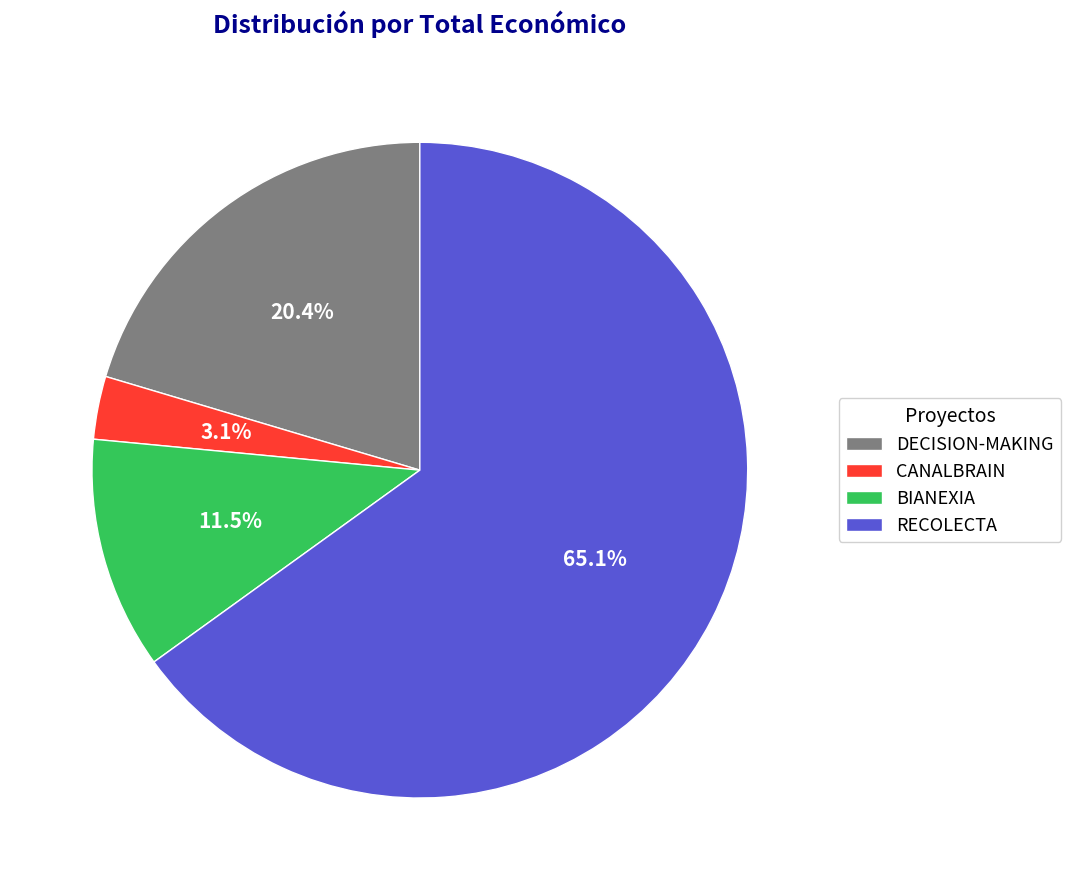

Approximately how many times larger is the value at BIANEXIA compared to DECISION-MAKING?

0.6